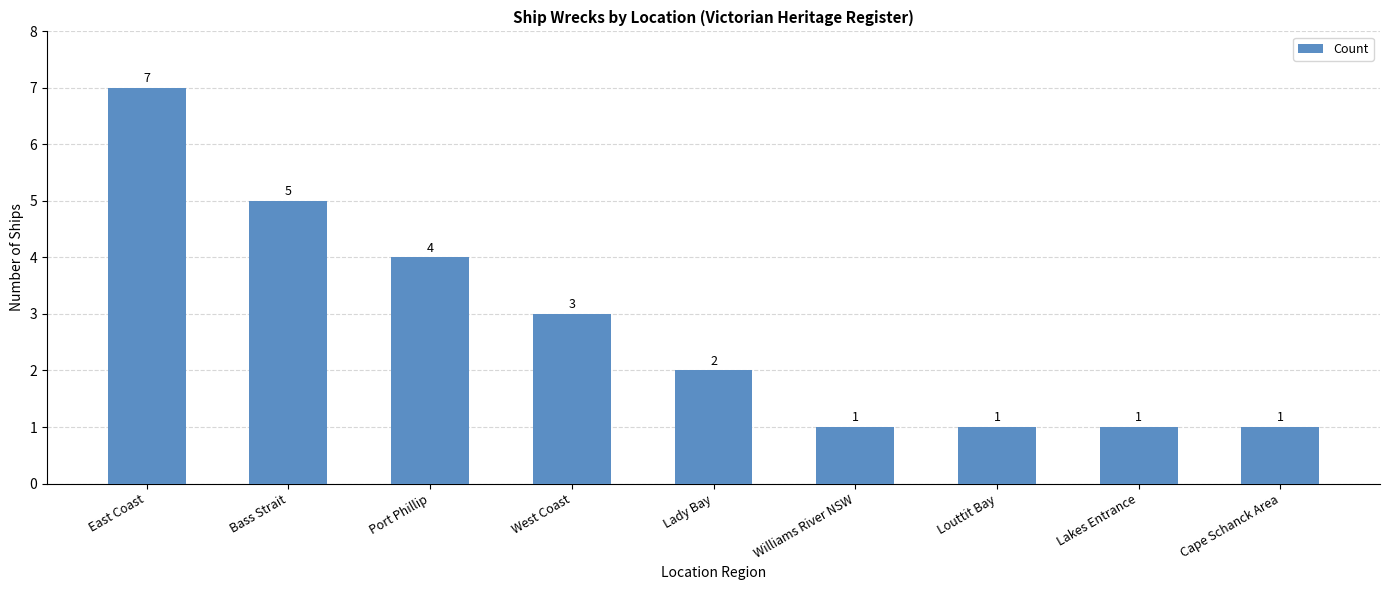

How many values are between 1 and 4?

7